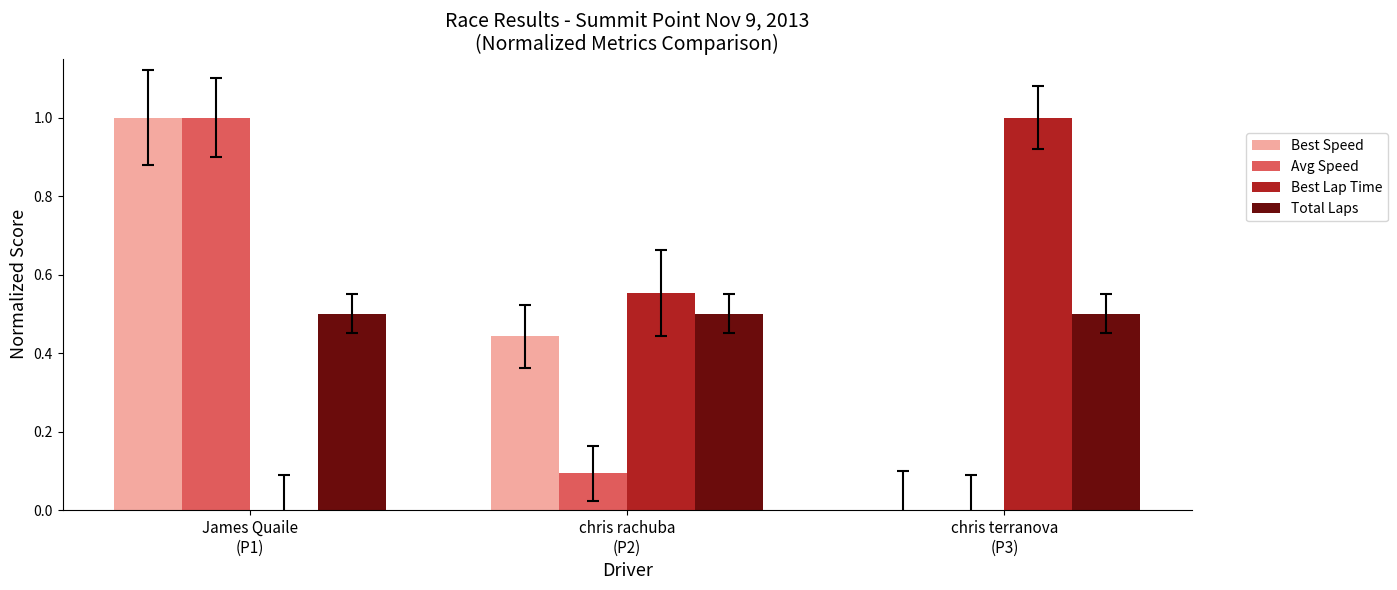

Which series has the largest total across all categories?

Best Lap Time